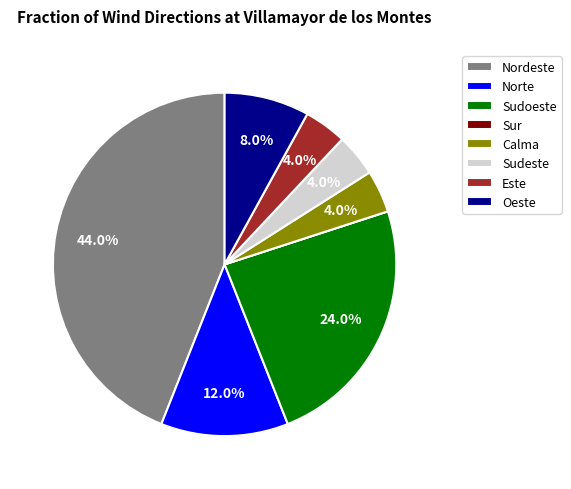

Between Sudoeste and Norte, which is larger?

Sudoeste